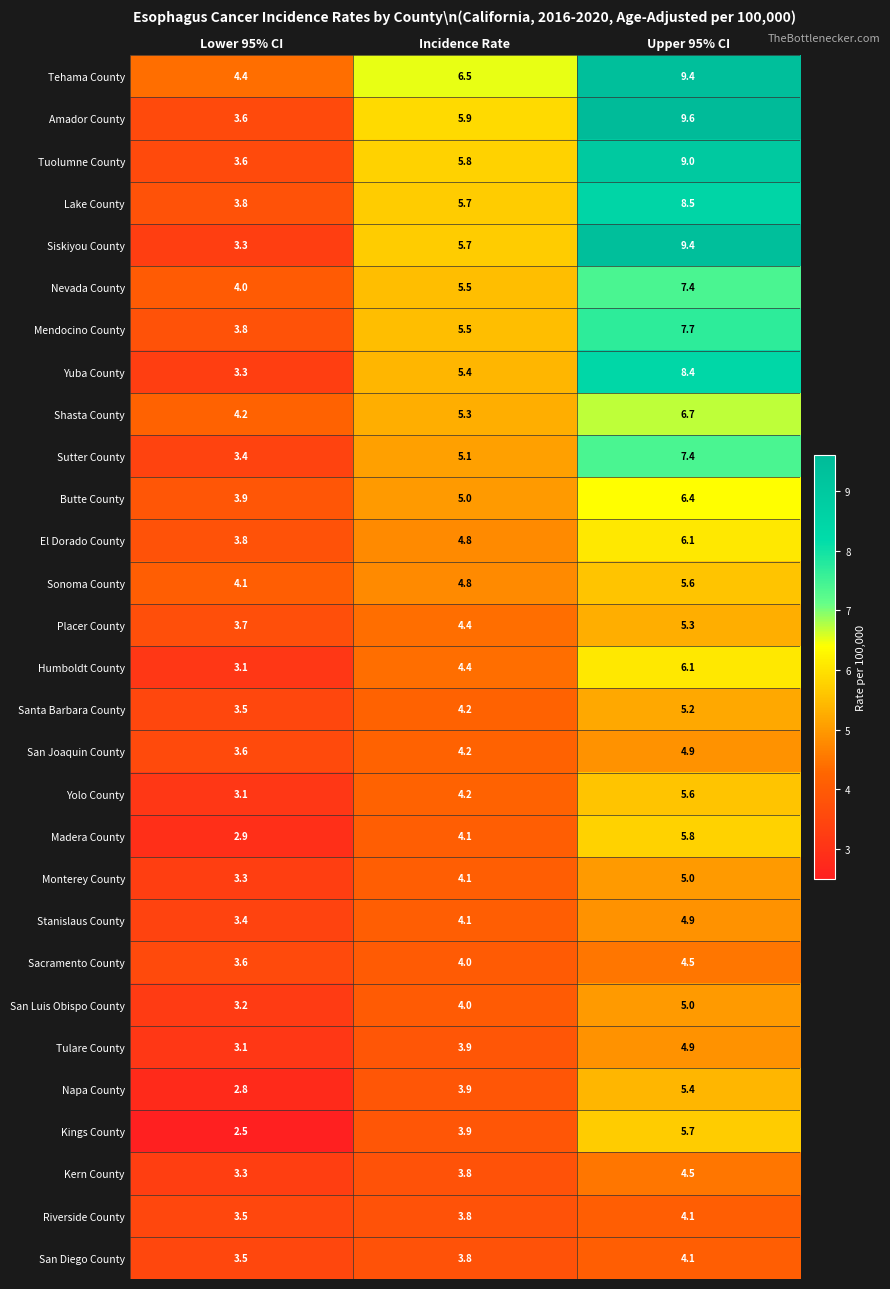

The Yuba County series shows 5.4 at Incidence Rate. True or false?

True